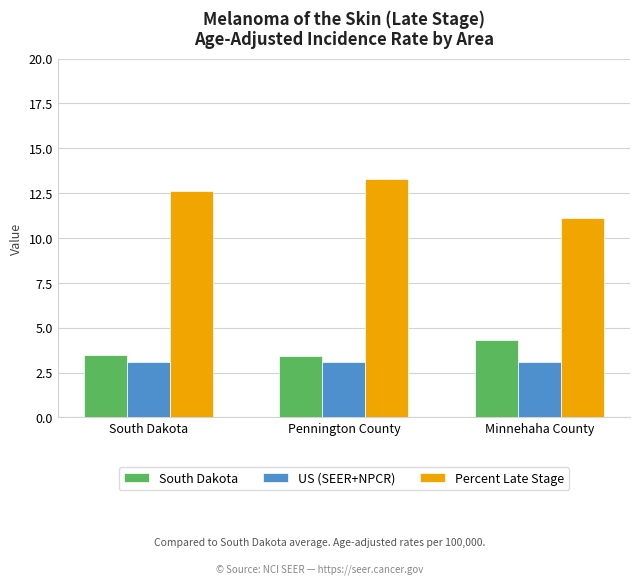

True or false: Percent Late Stage has a value of 5.8 at Pennington County.

False